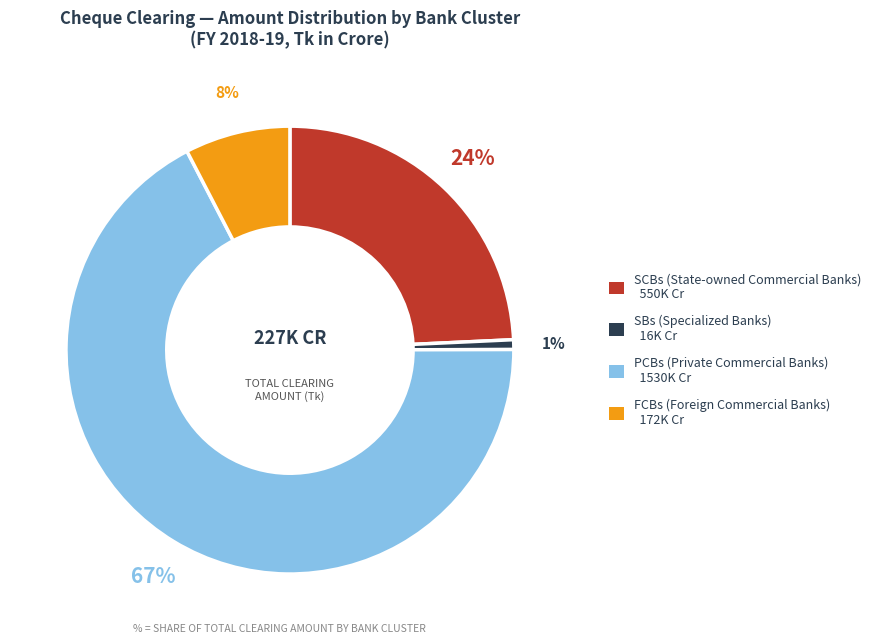

The PCBs slice represents 13% of the pie. True or false?

False